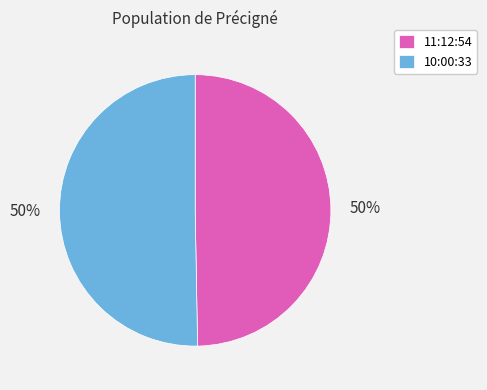

Is the sum of 11:12:54 and 10:00:33 greater than half?

Yes